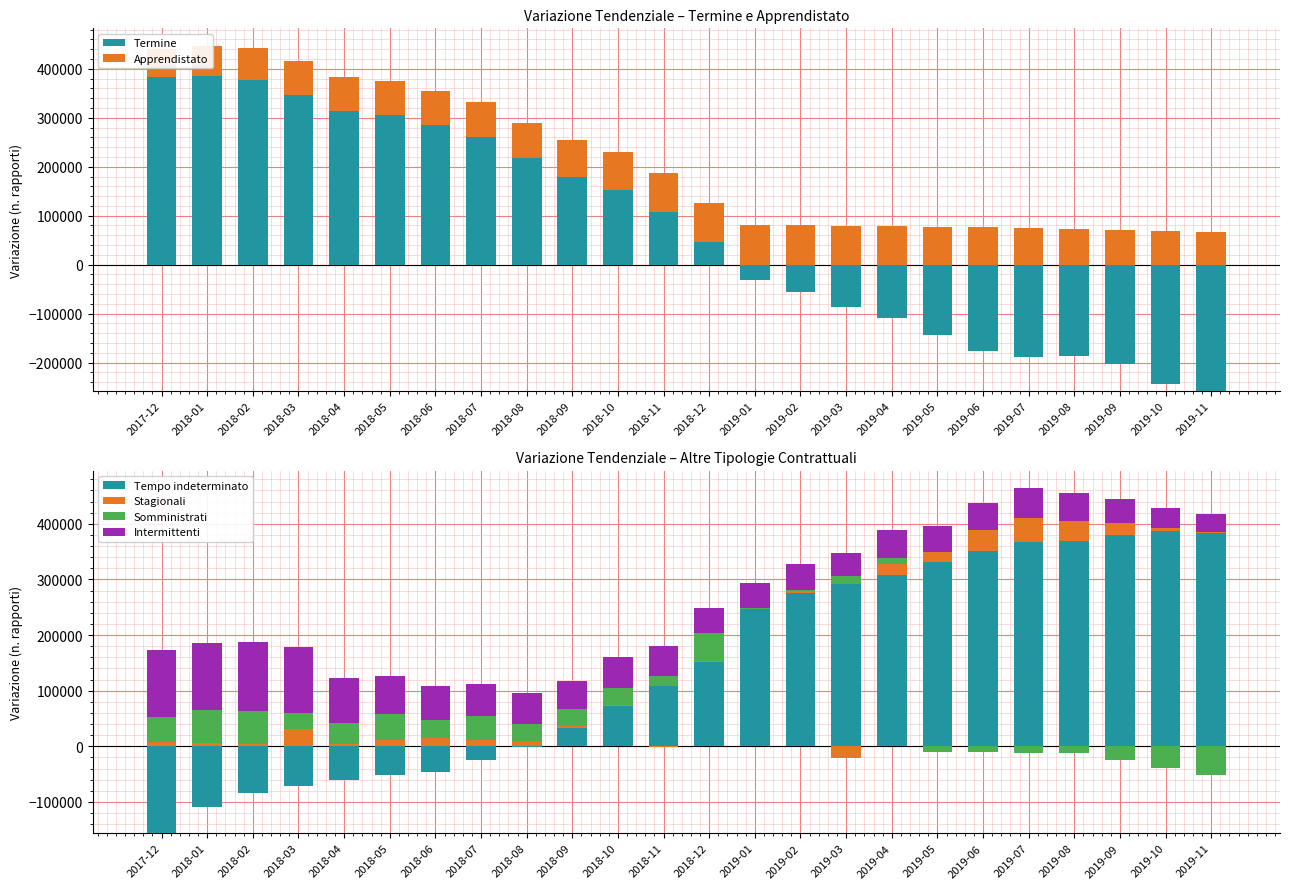

What are all the series names shown in the legend?

Termine, Apprendistato, Tempo indeterminato, Stagionali, Somministrati, Intermittenti